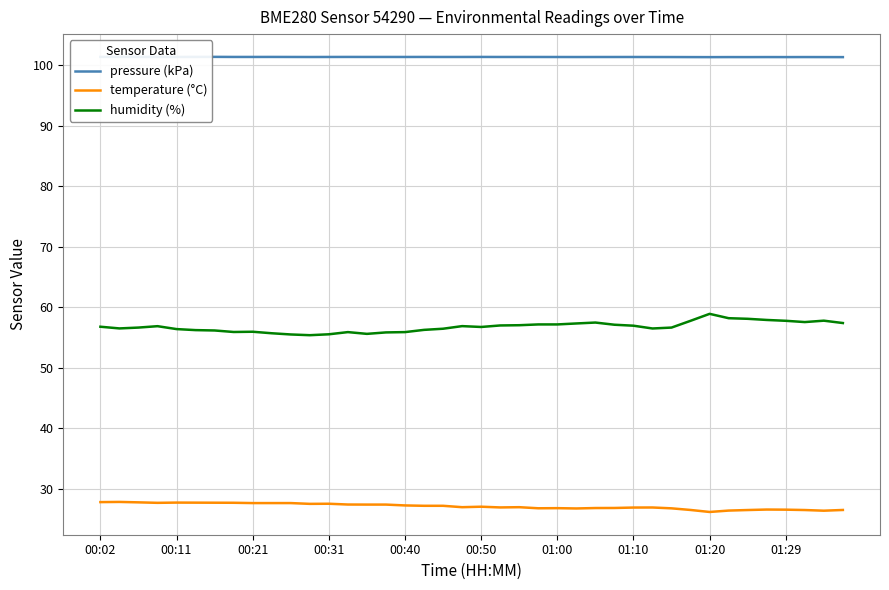

What is the maximum value for temperature (°C)?

27.8